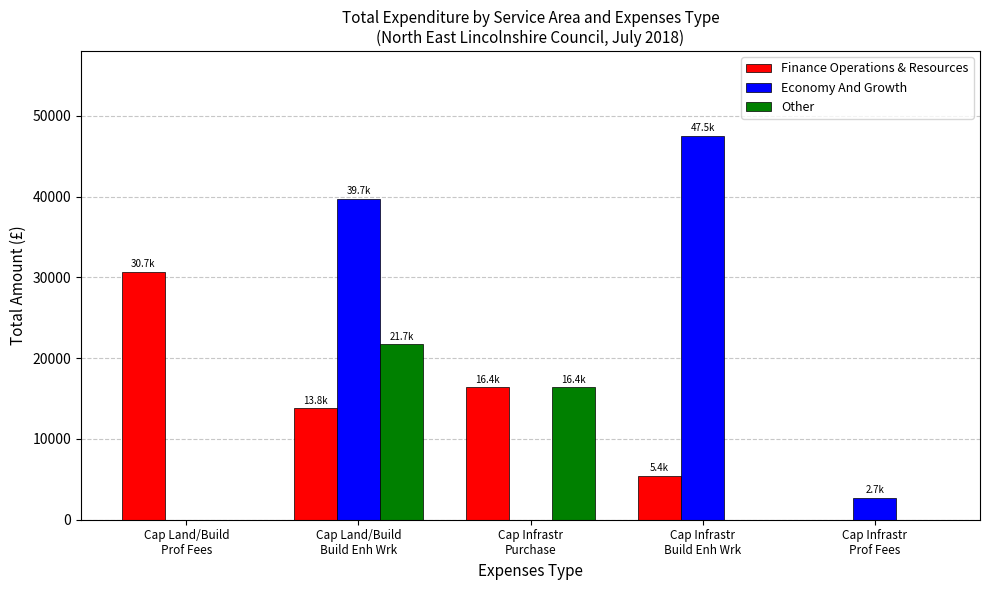

Between Cap Land/Build
Build Enh Wrk and Cap Infrastr
Purchase, which series saw the biggest shift?

Economy And Growth